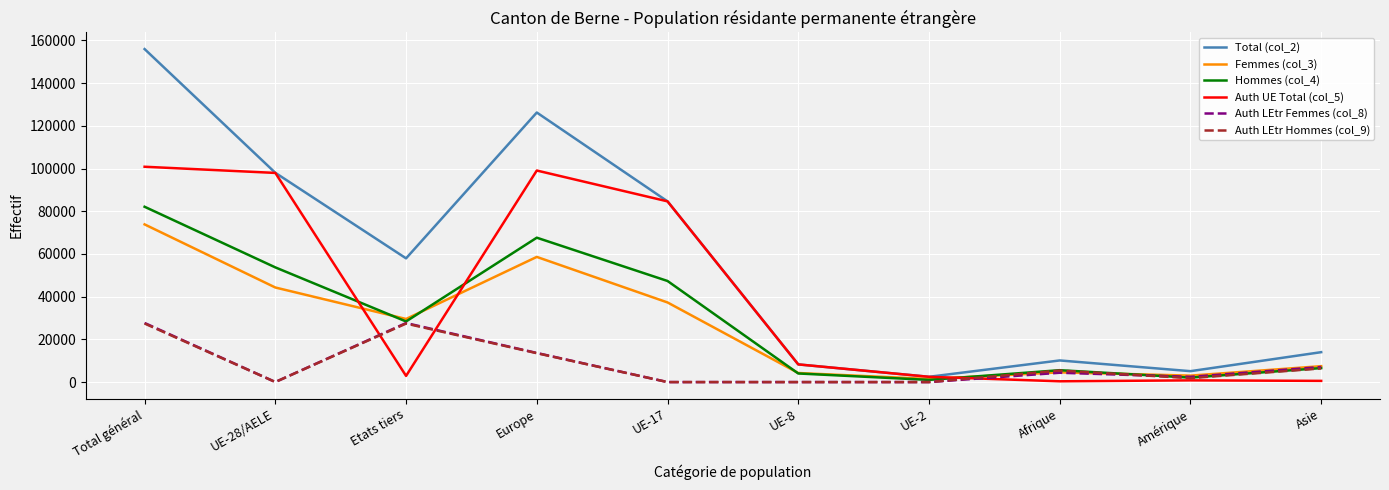

Read the Hommes (col_4) value at Total général, to the nearest 10.

82120